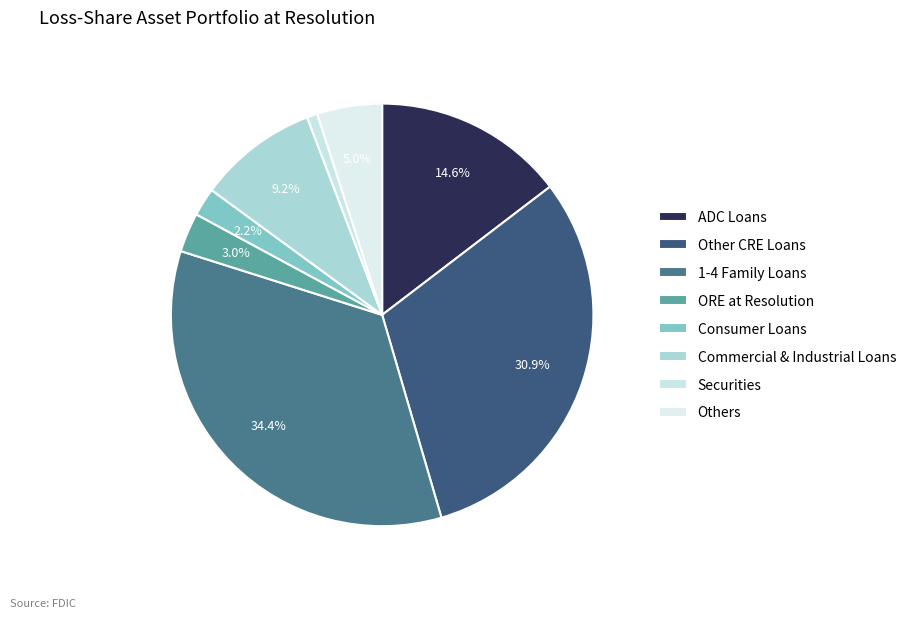

How many segments does this pie chart have?

8